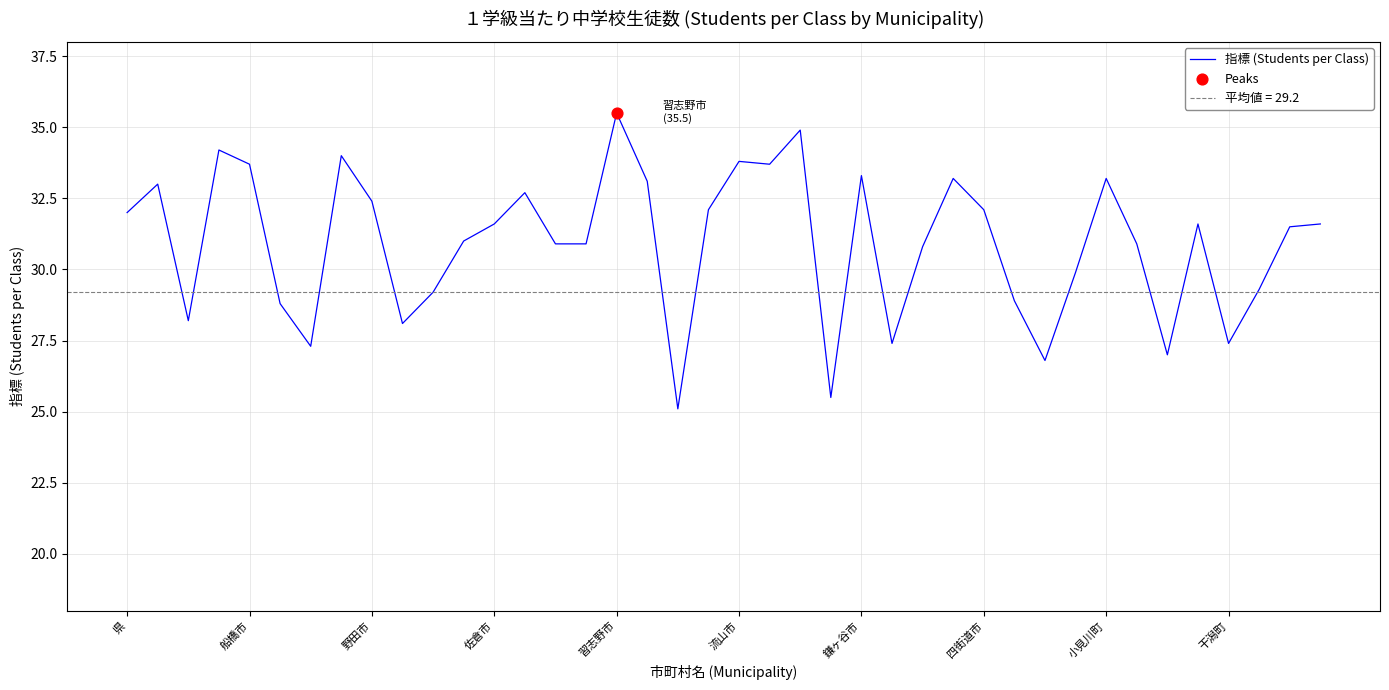

Read the 指標 (Students per Class) value at 野田市.

32.4